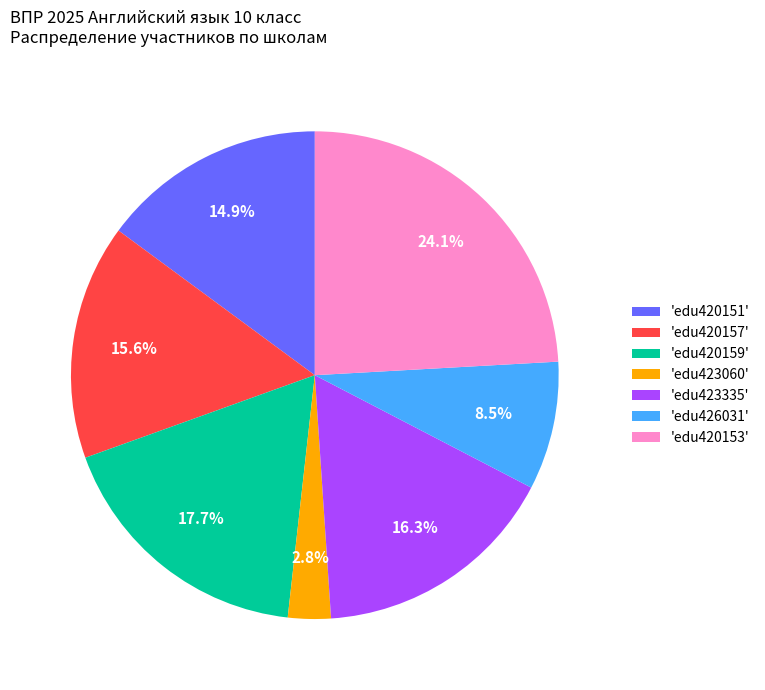

Rank the categories by value from lowest to highest.

'edu423060', 'edu426031', 'edu420151', 'edu420157', 'edu423335', 'edu420159', 'edu420153'